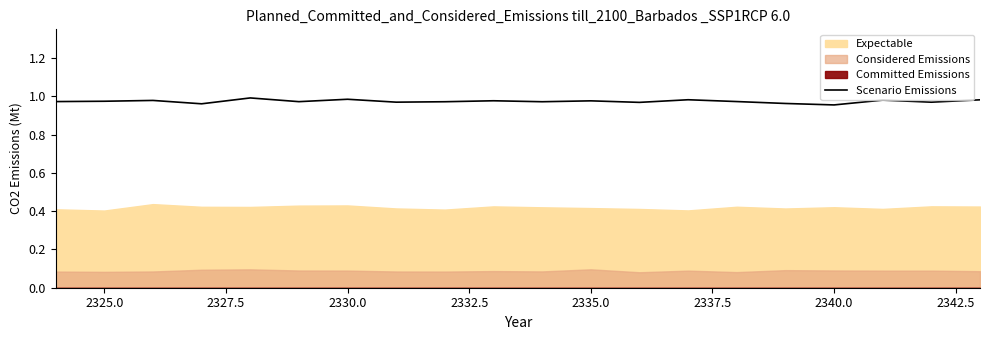

What is the greatest value displayed?

1.0